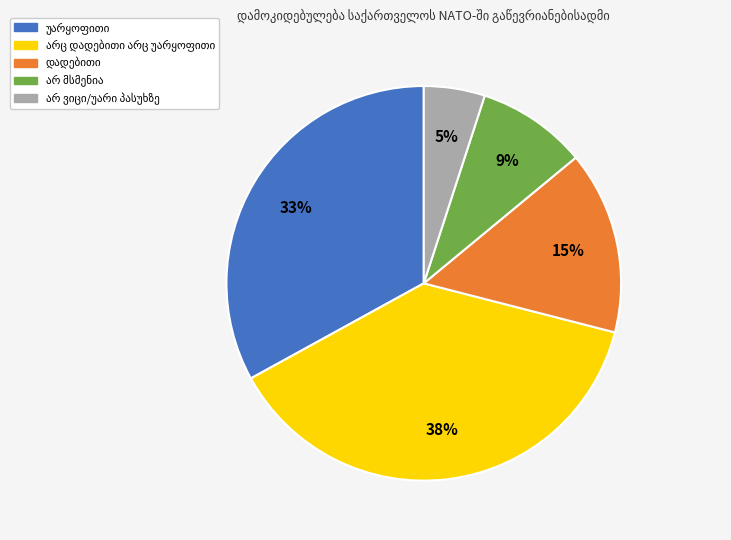

Count the number of slices in the pie.

5